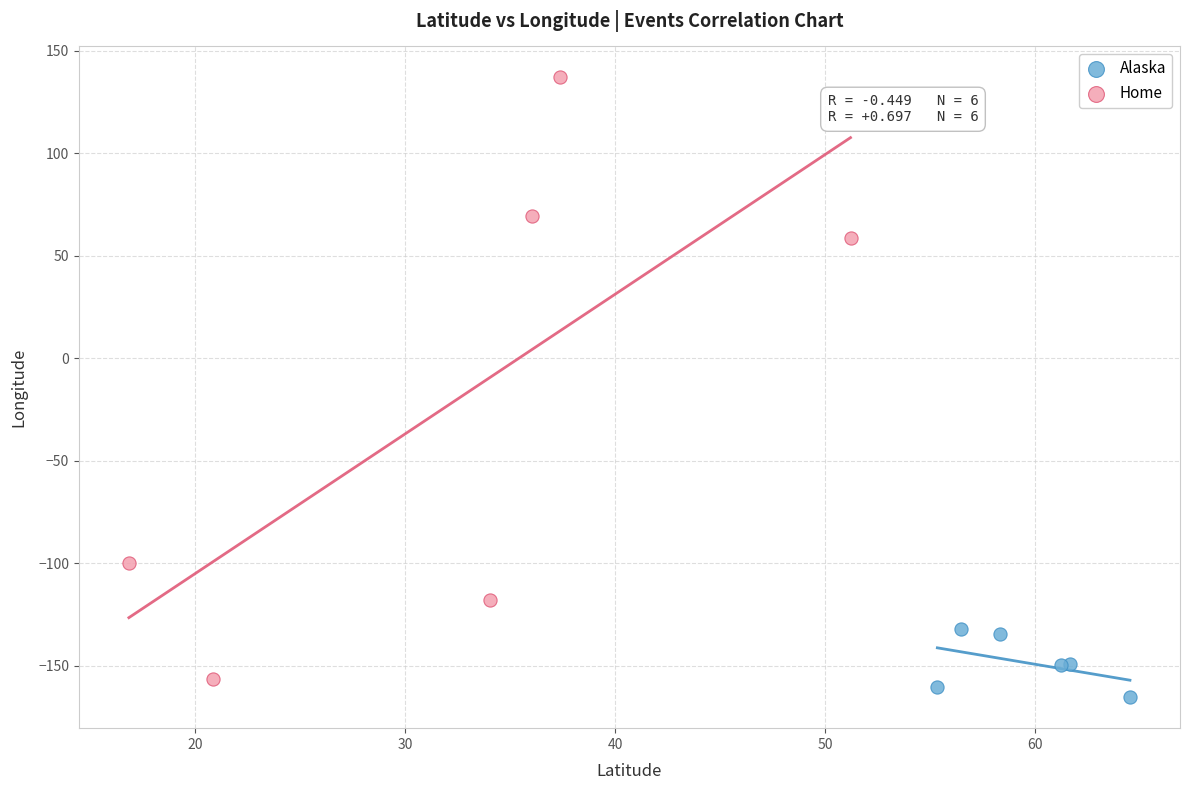

Which series reaches the minimum Y coordinate?

Alaska